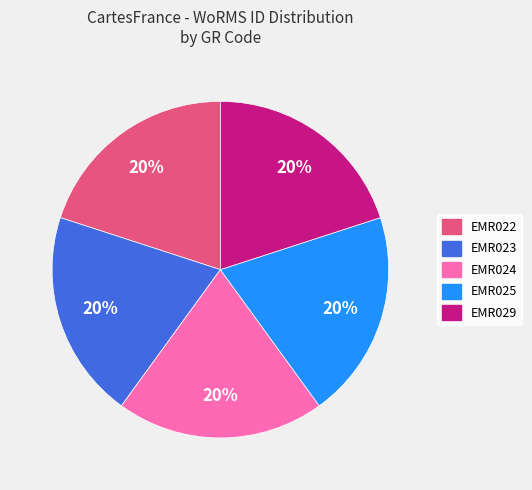

Approximately how many times larger is the value at EMR022 compared to EMR023?

1.0